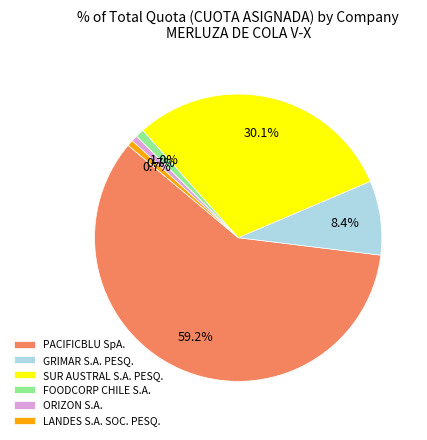

What portion of the pie excludes GRIMAR S.A. PESQ.?

91.6%